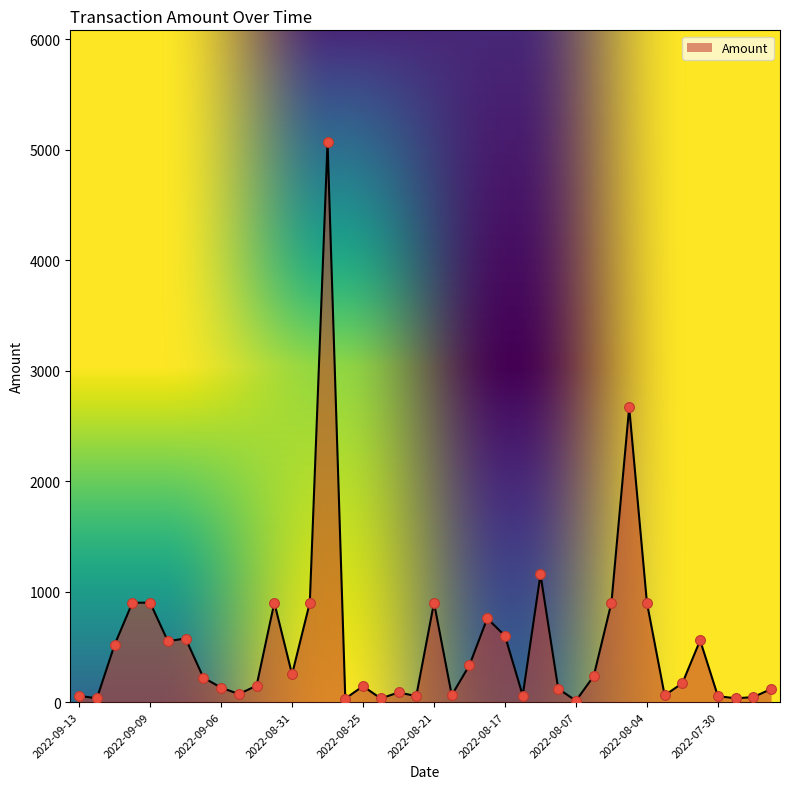

What is the maximum value shown in the chart?

5069.2